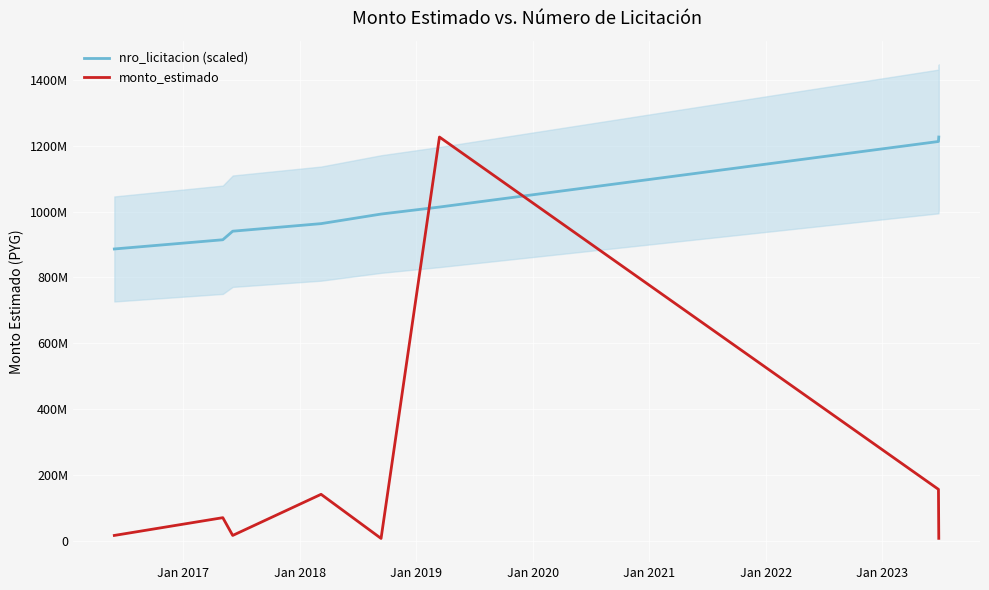

Which category has the highest value in the nro_licitacion (scaled) series?

Jan 2023